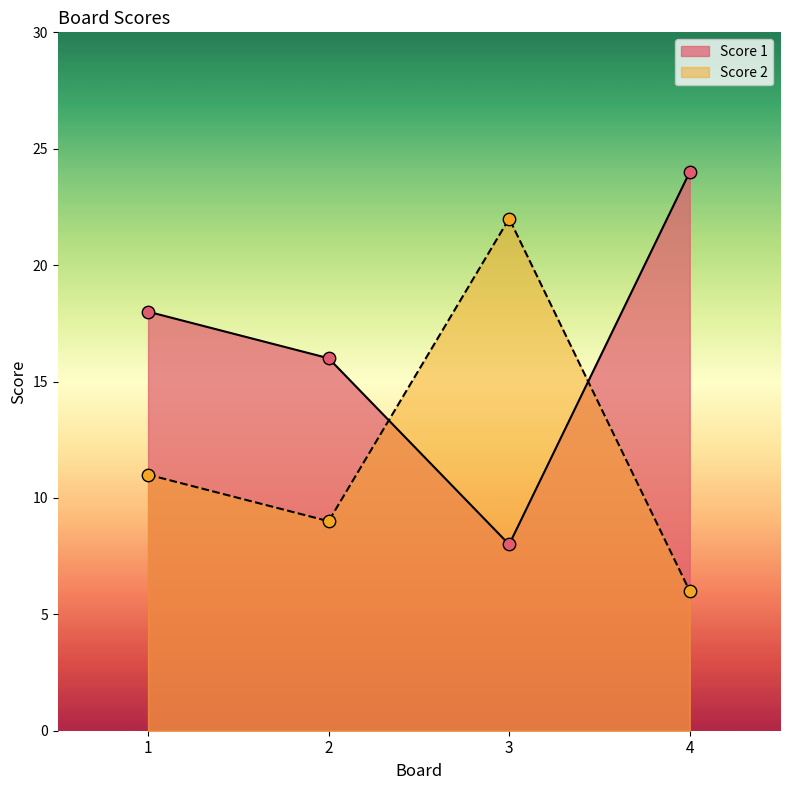

At how many categories does at least one series exceed 17?

3